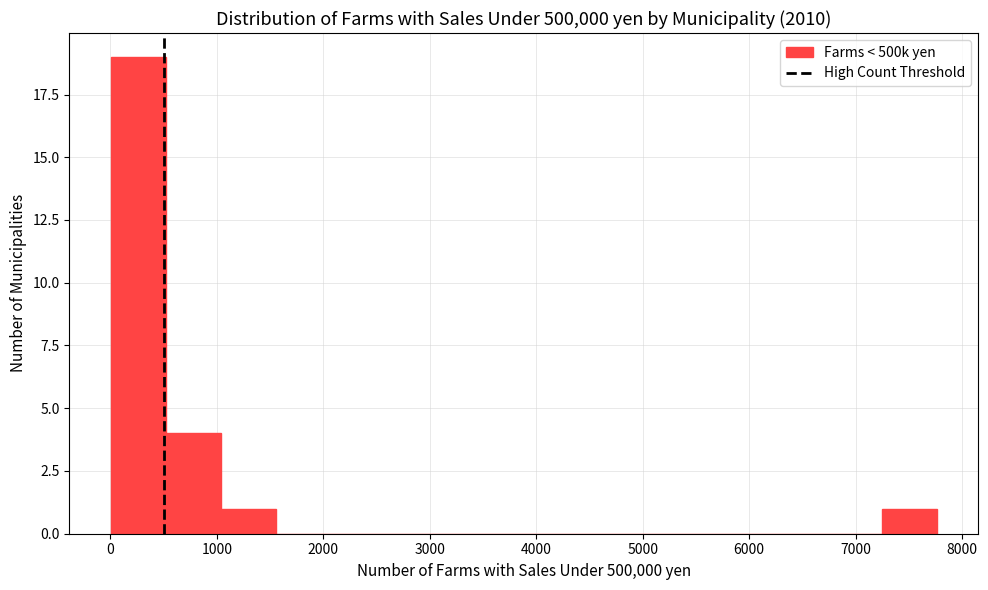

How tall is the bar that spans 7200 to 7800 on the x-axis? Neither the bar edges nor the heights are printed on the chart, so give them approximately, as read against the axes.

1